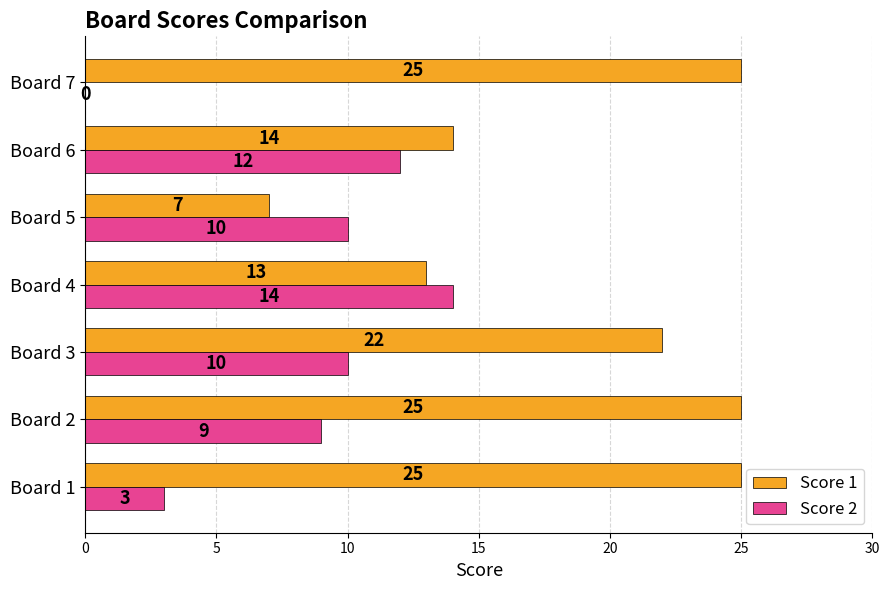

Which series changed the most between Board 5 and Board 6?

Score 1